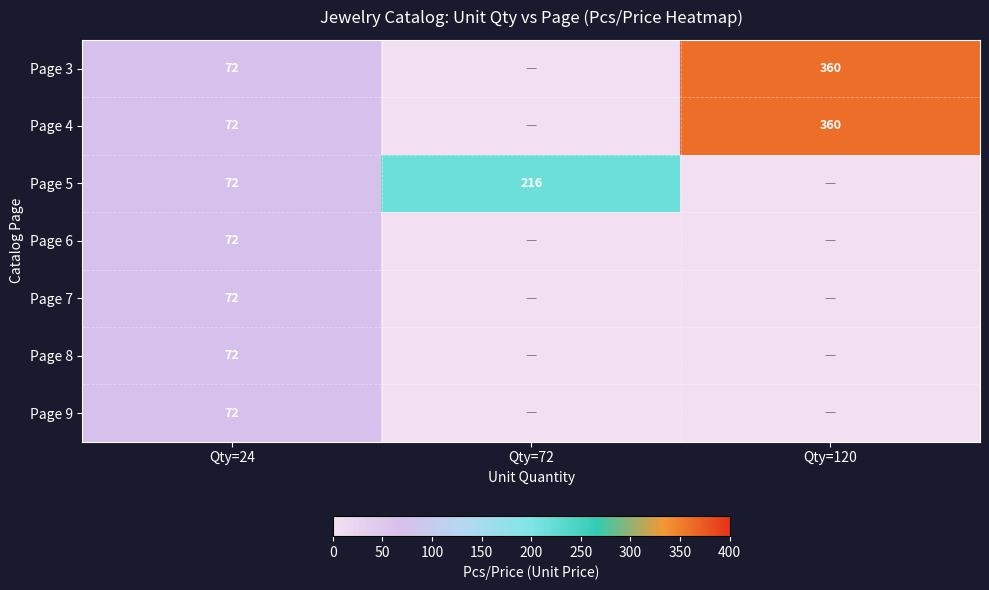

How many distinct data groups are displayed?

7